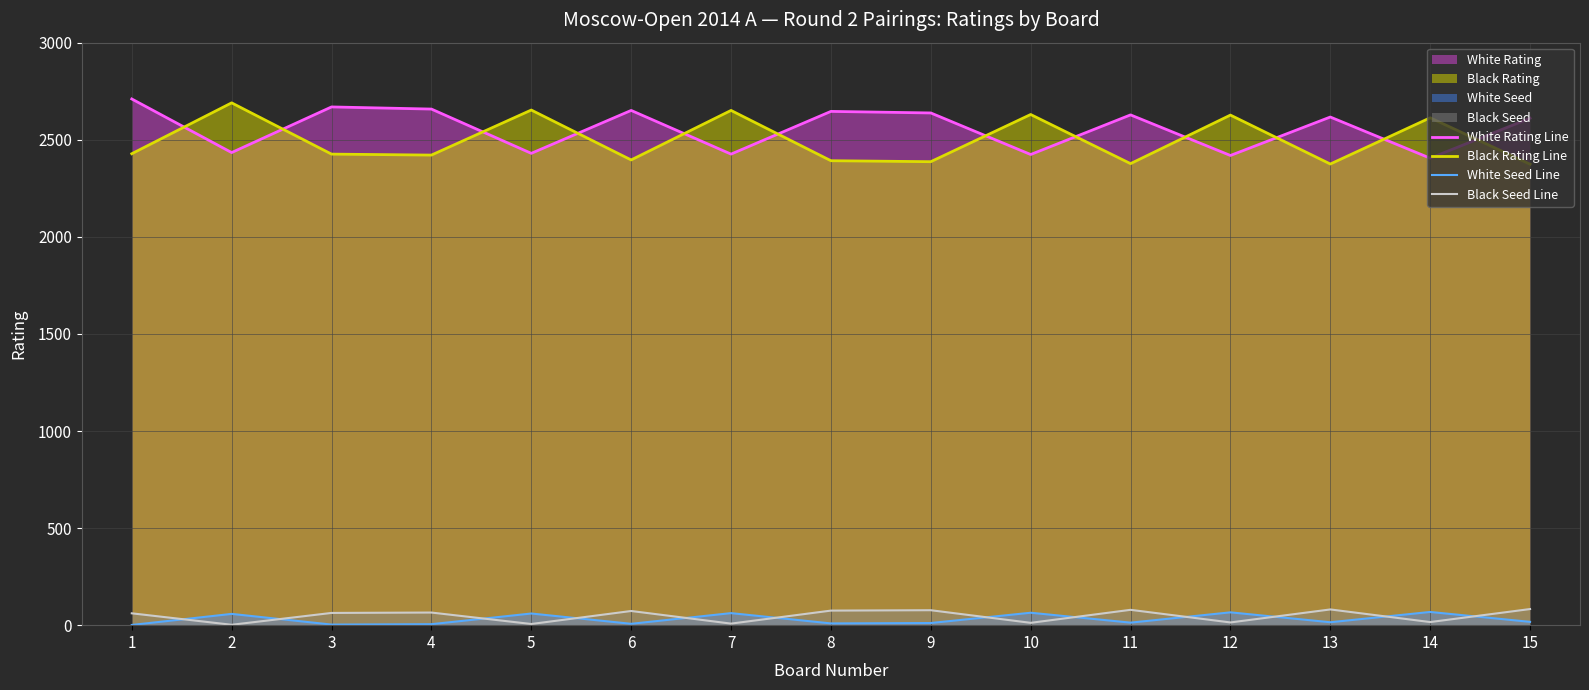

At how many categories does at least one series exceed 2156?

15